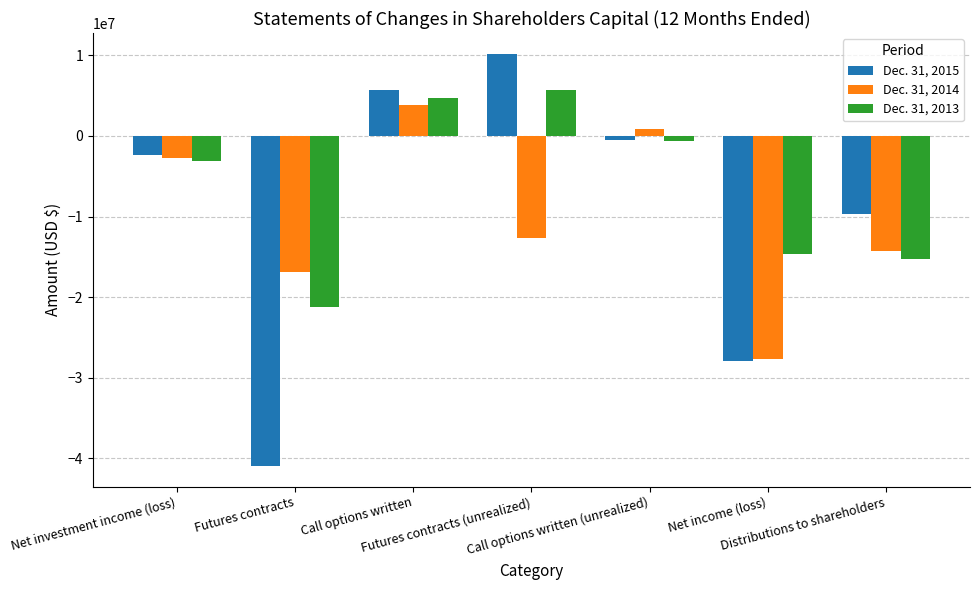

Which category has the lowest value in the Dec. 31, 2013 series?

Futures contracts